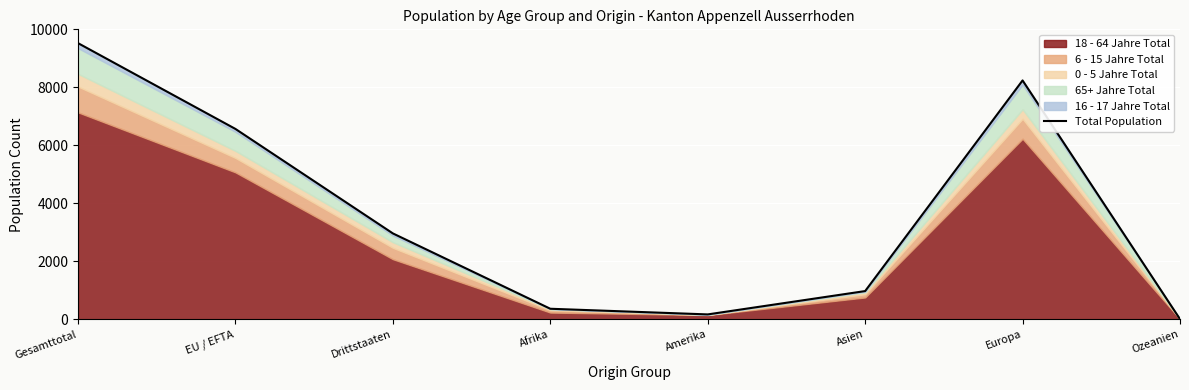

How many lines are shown in the chart?

1